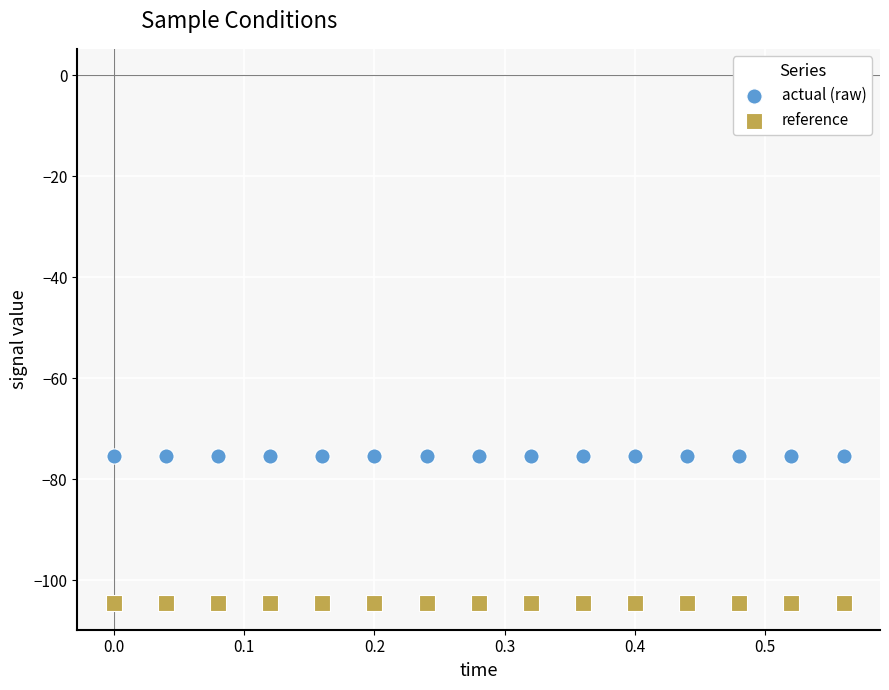

Which series contains the highest Y value?

actual (raw)